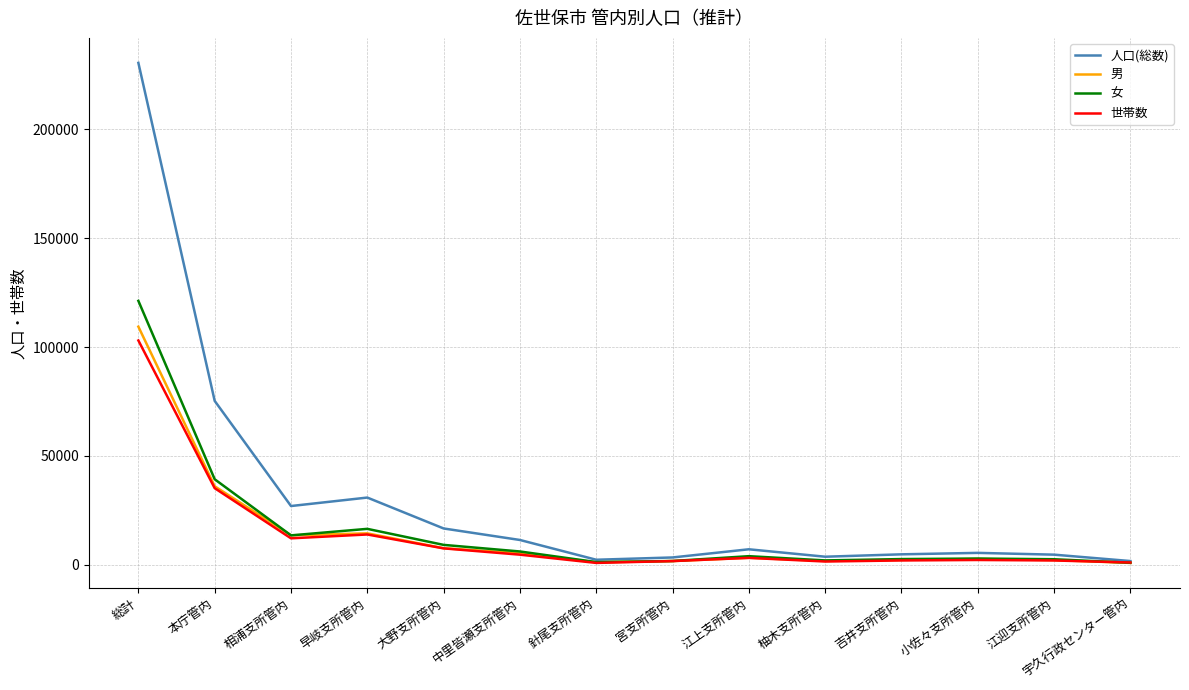

At which category is the sum across all series the highest?

総計